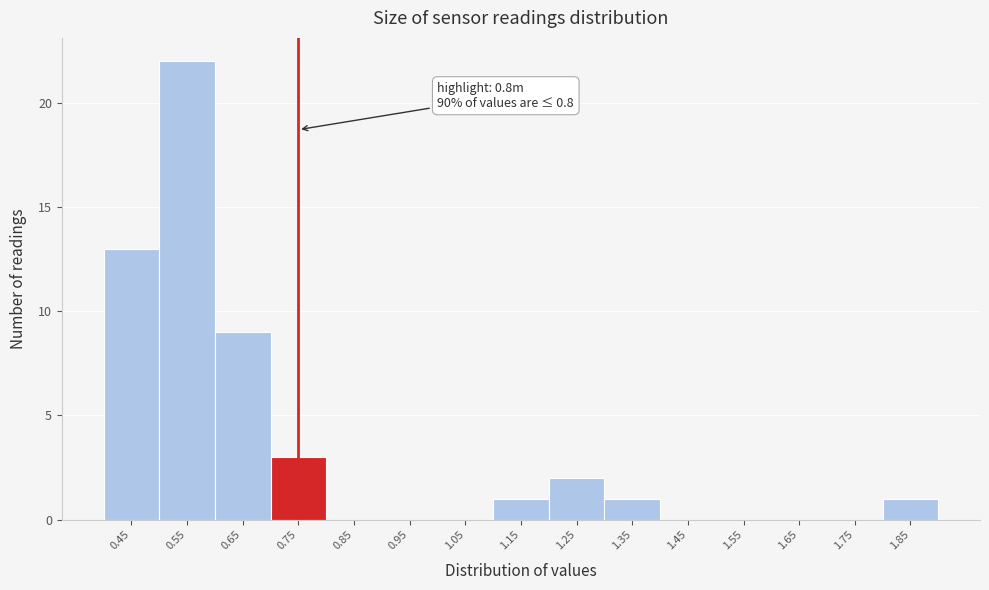

Reading left to right, extract all data points from this chart.

0.45=13	0.55=22	0.65=9	0.75=3	0.85=0	0.95=0	1.05=0	1.15=1	1.25=2	1.35=1	1.45=0	1.55=0	1.65=0	1.75=0	1.85=1